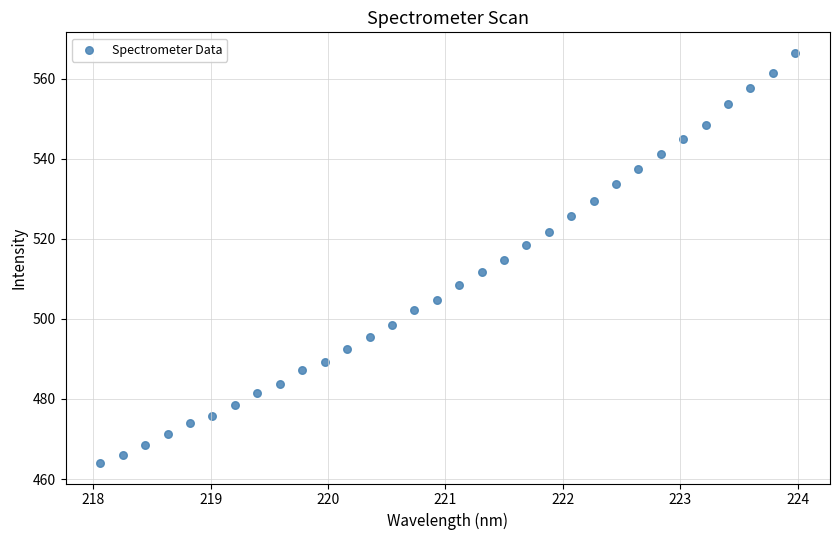

What is the range of X values (max minus min)?

5.9